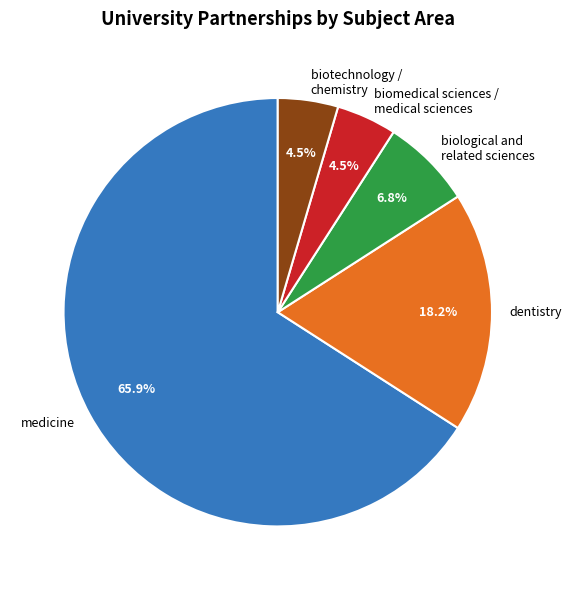

How many segments does this pie chart have?

5